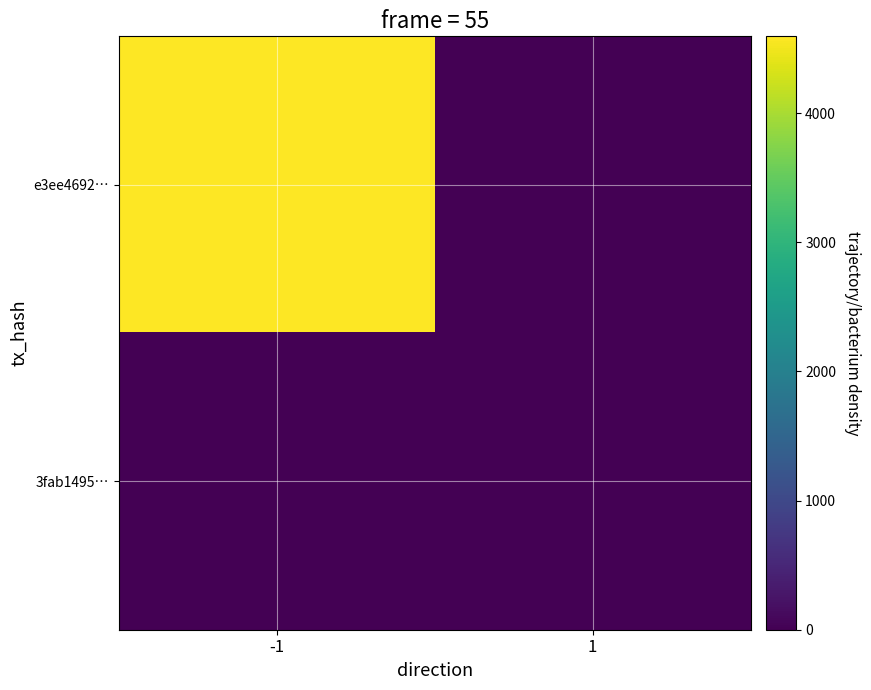

Reading left to right, list all the values displayed in this chart.

e3ee4692…: -1=4595	1=0
3fab1495…: -1=0	1=0